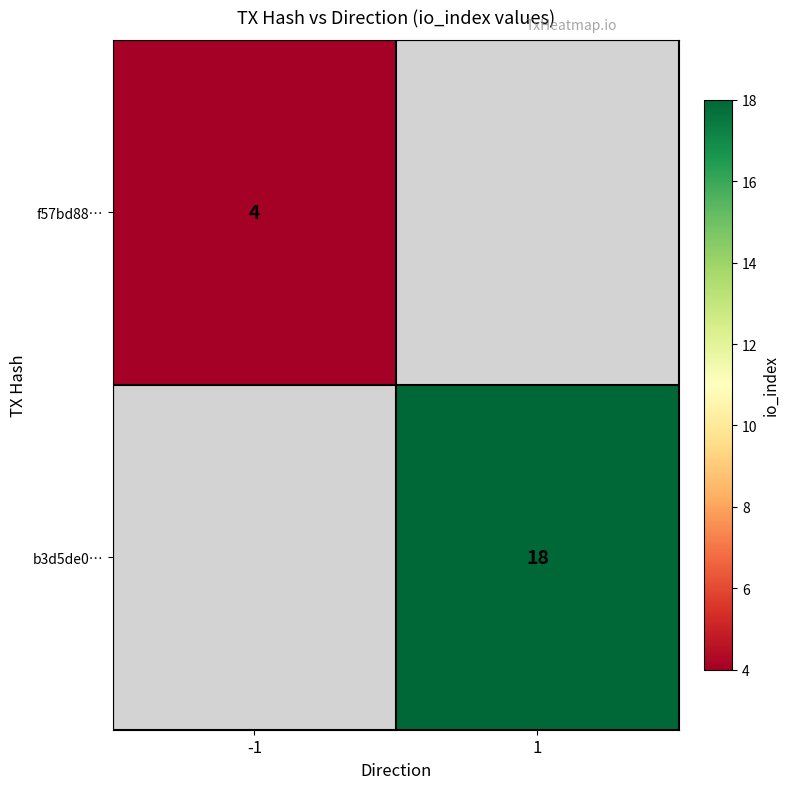

Is it true that b3d5de0… equals 24 at 1?

False